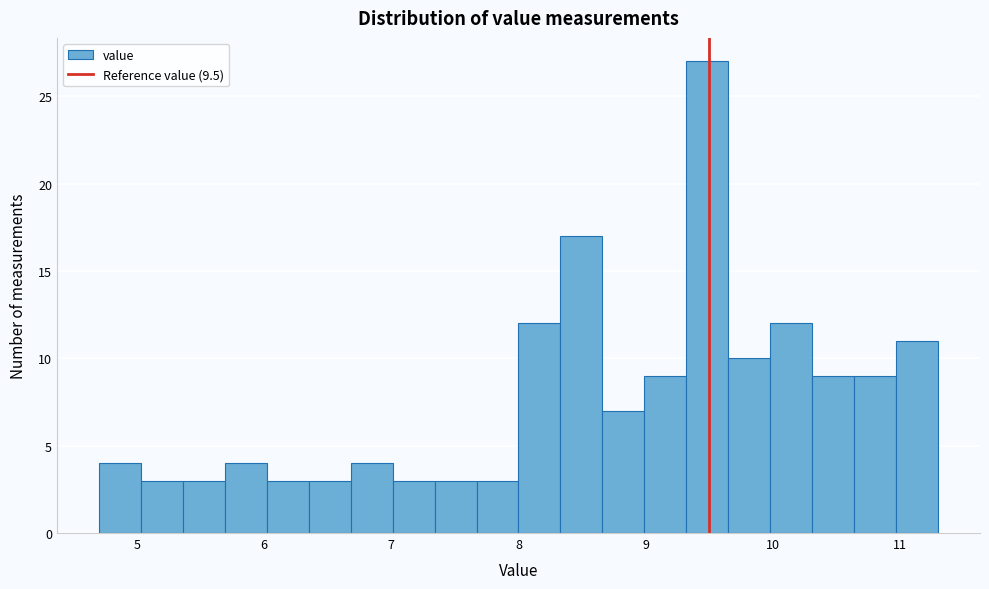

Around what value on the x-axis is the tallest bar? Give the approximate position of its centre, as read against the axis.

9.5